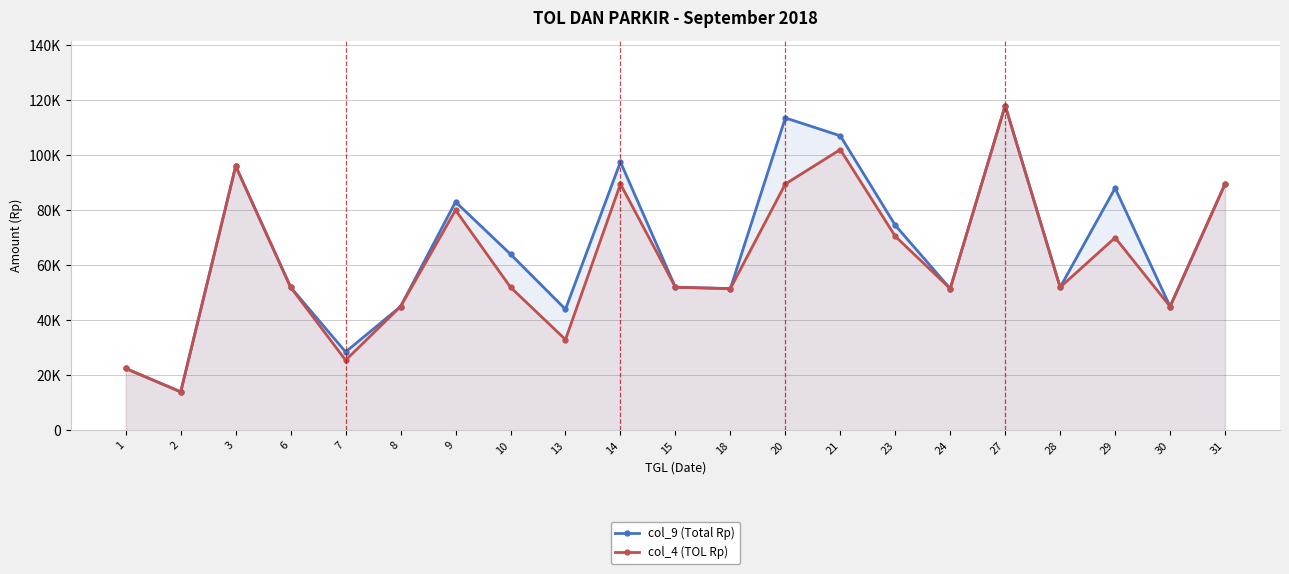

At which category does the chart reach its peak across all series?

27